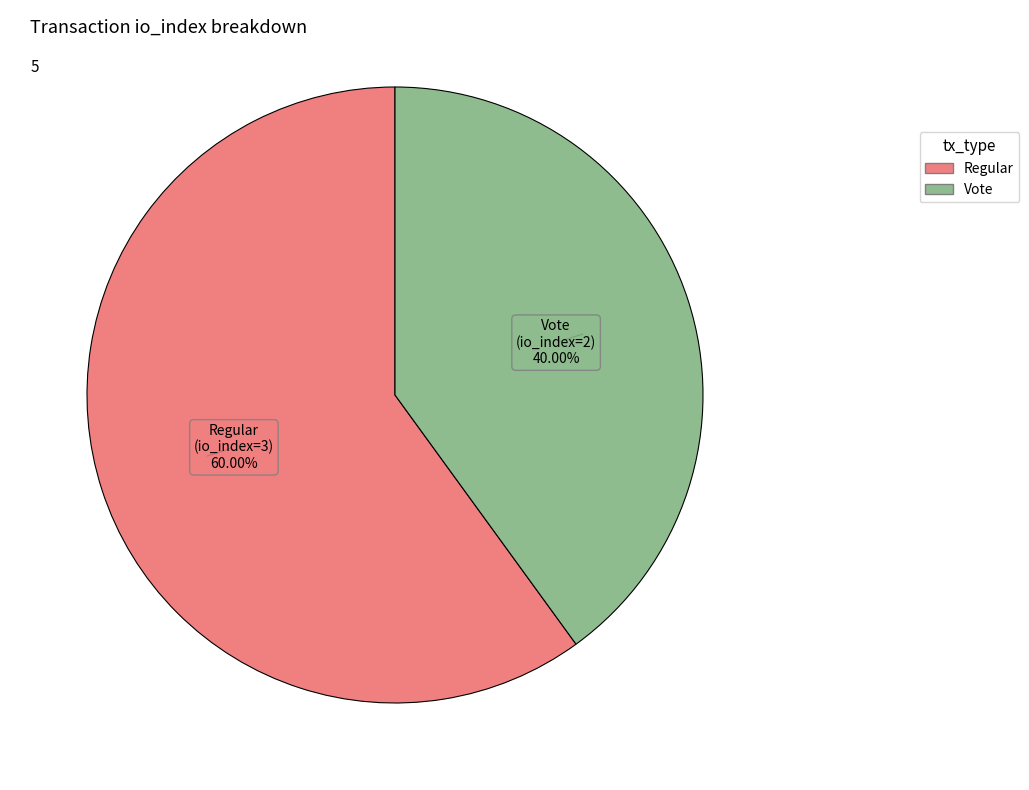

Is there a majority slice in this chart?

Yes